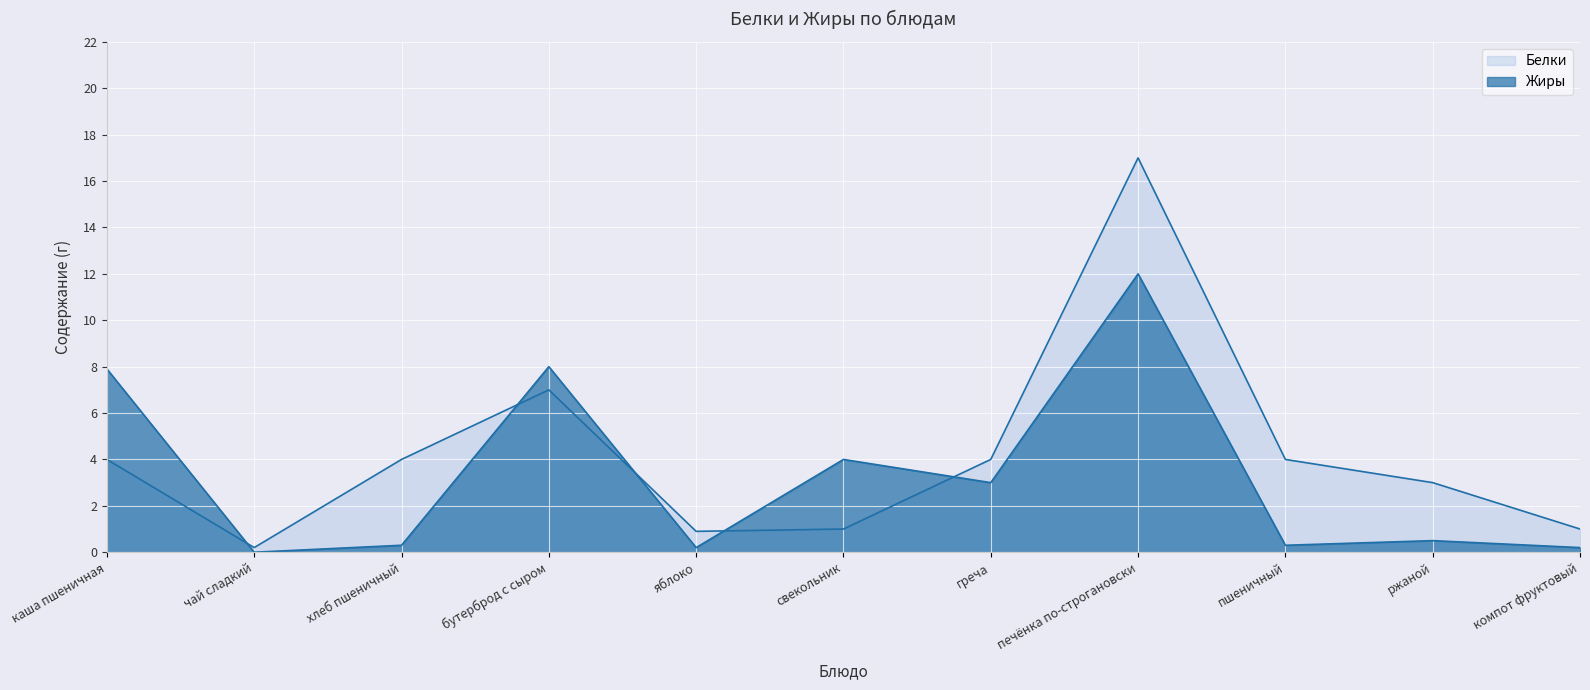

What is the label of the 5th point from the left?

яблоко